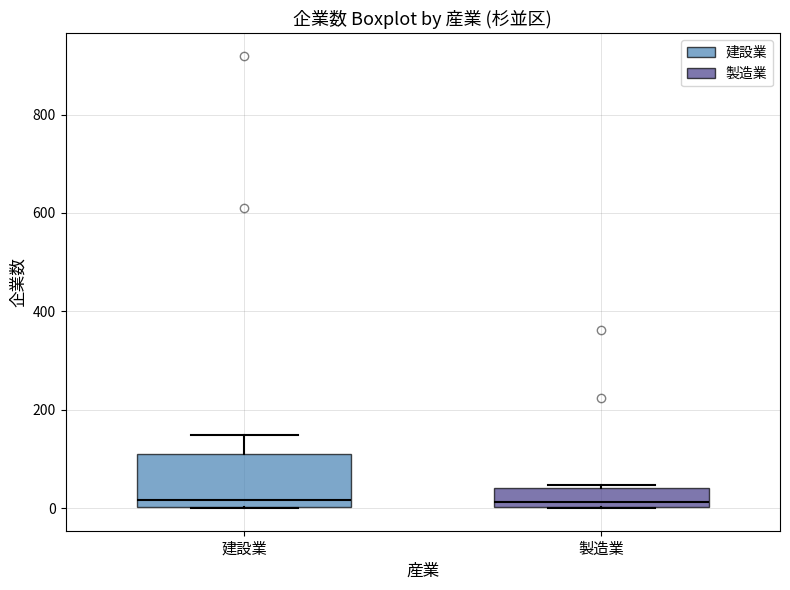

Where is the upper edge of the box for 建設業 on the y-axis? The values are not printed on the chart, so give them approximately, as read against the axis.

100